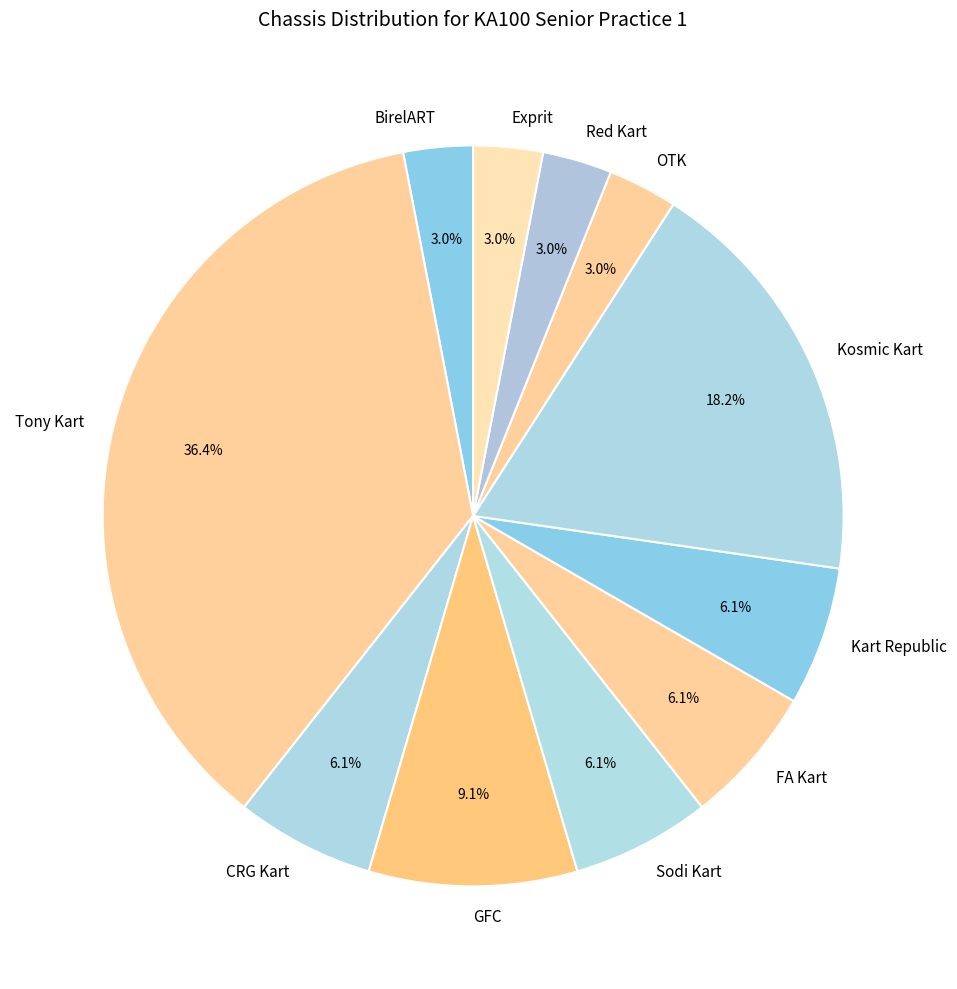

To the nearest percent, what is the difference between the Sodi Kart and Exprit slice percentages?

3%